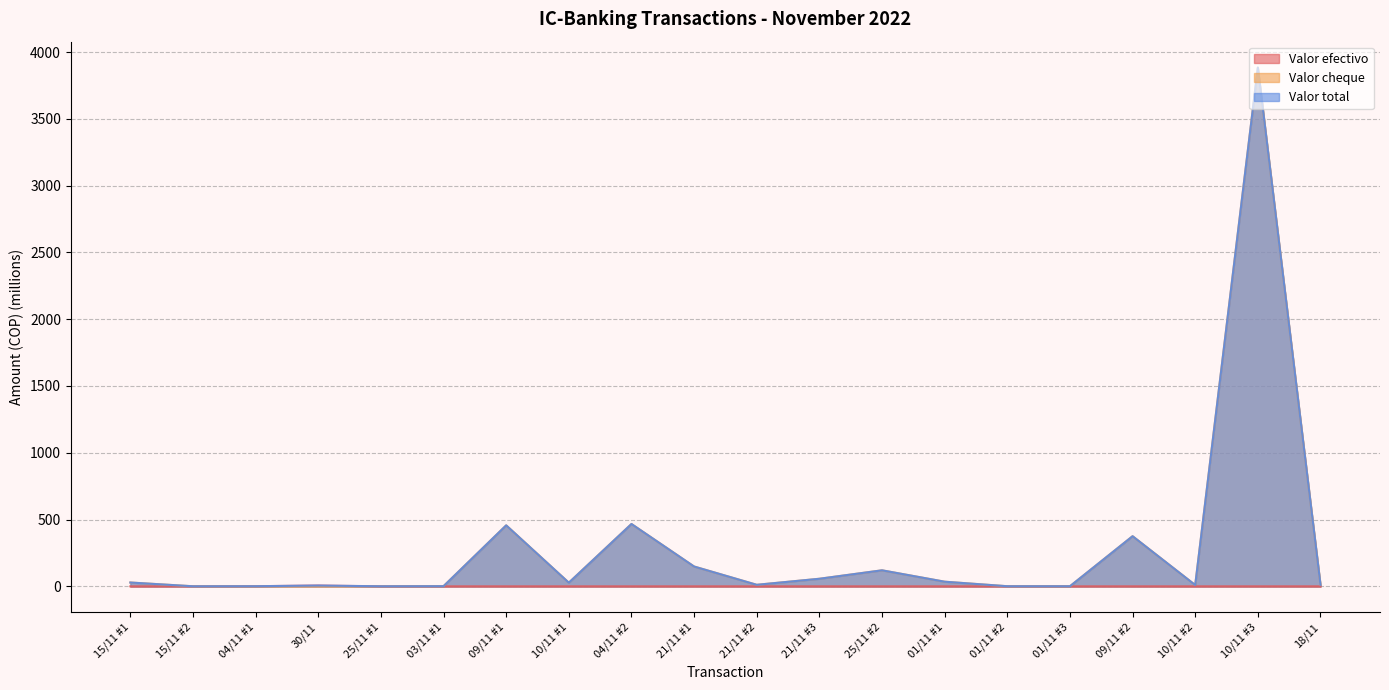

What is the value of the Valor total point at the 8th from the left?

27.2